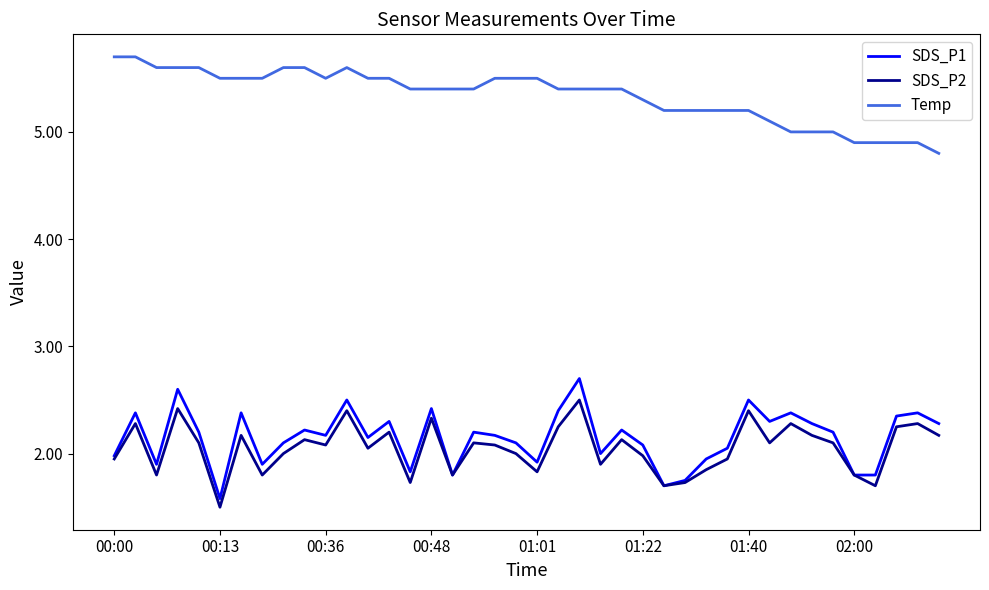

Which series has the largest total across all categories?

Temp